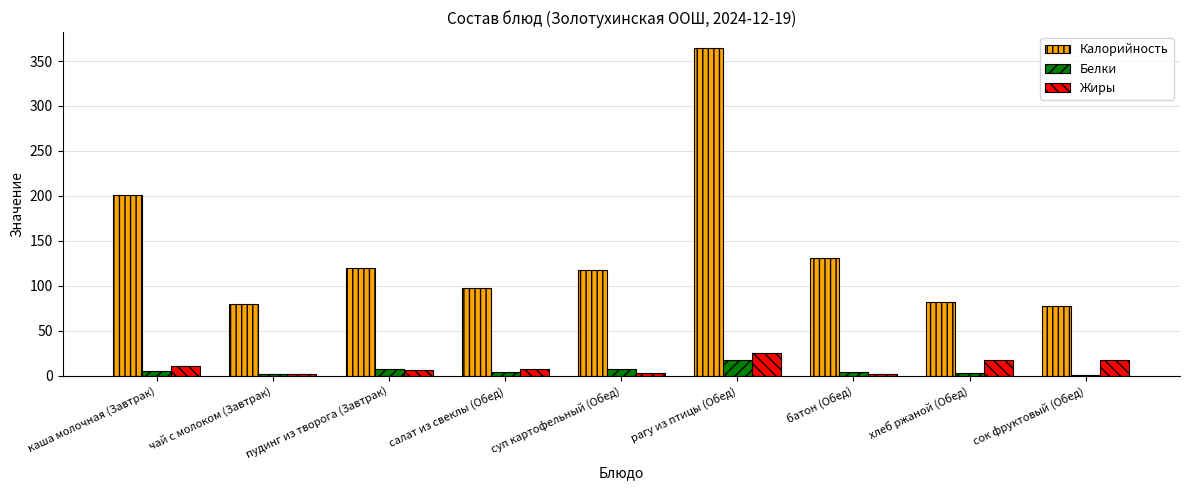

What is the greatest value displayed?

364.0